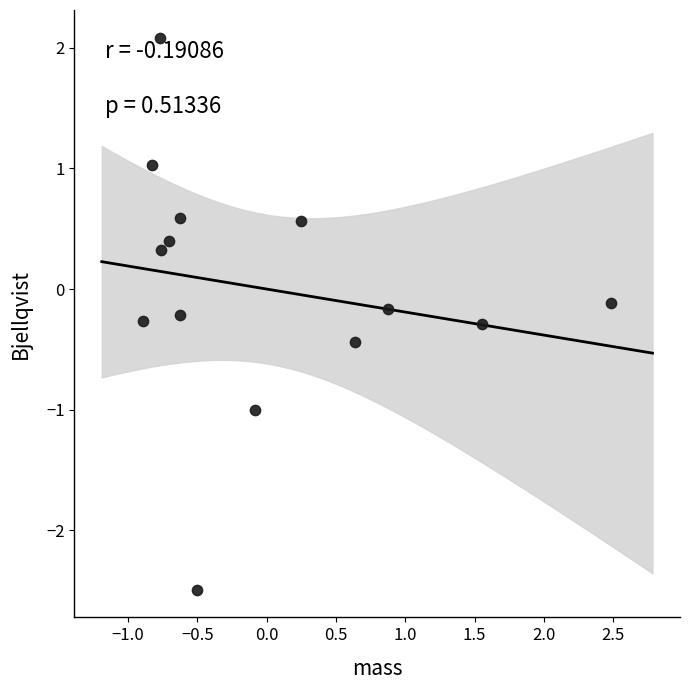

What is the range of Y values (max minus min)?

4.6